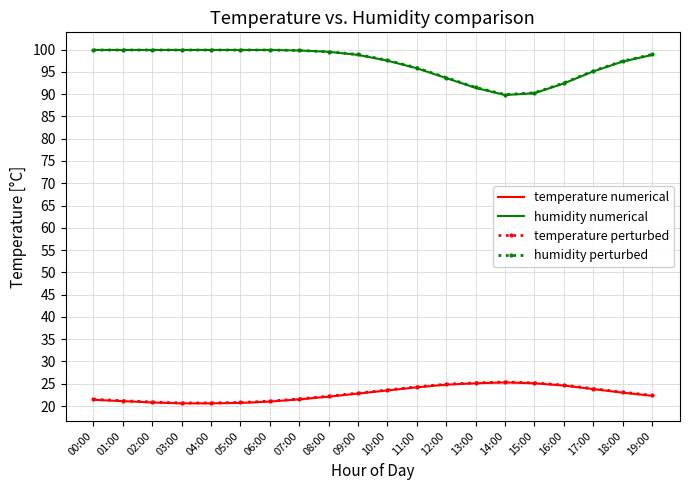

True or false: temperature perturbed has a value of 40.4 at 14:00.

False